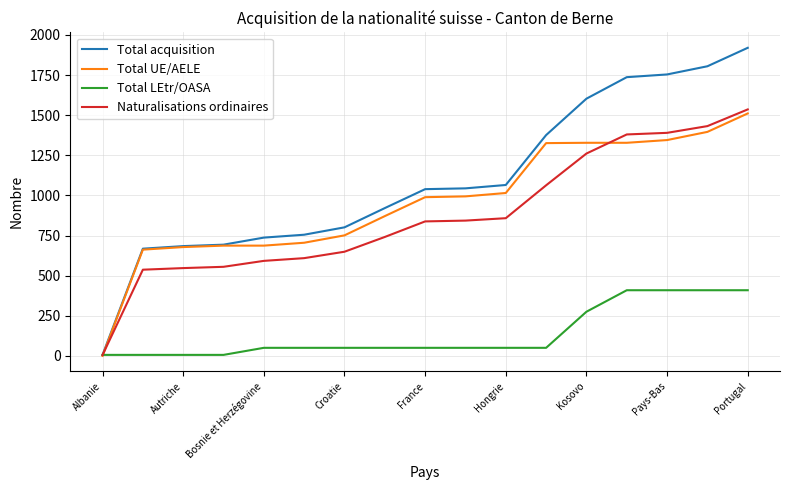

What is the sum of all Total UE/AELE values?

16273